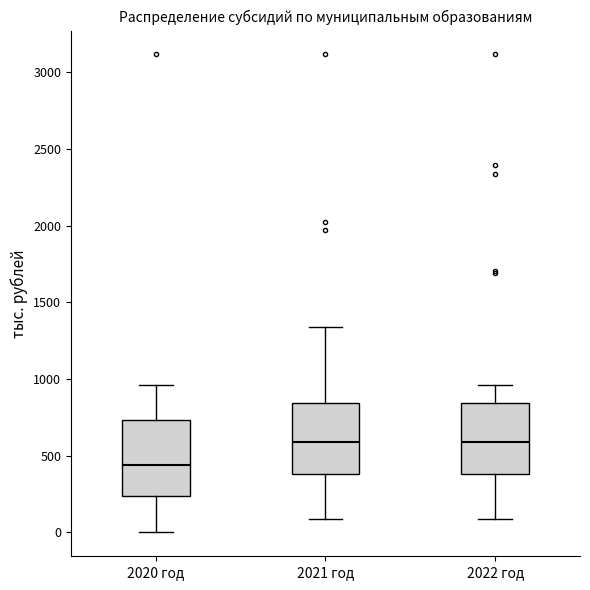

Which box's median line is the lowest?

2020 год